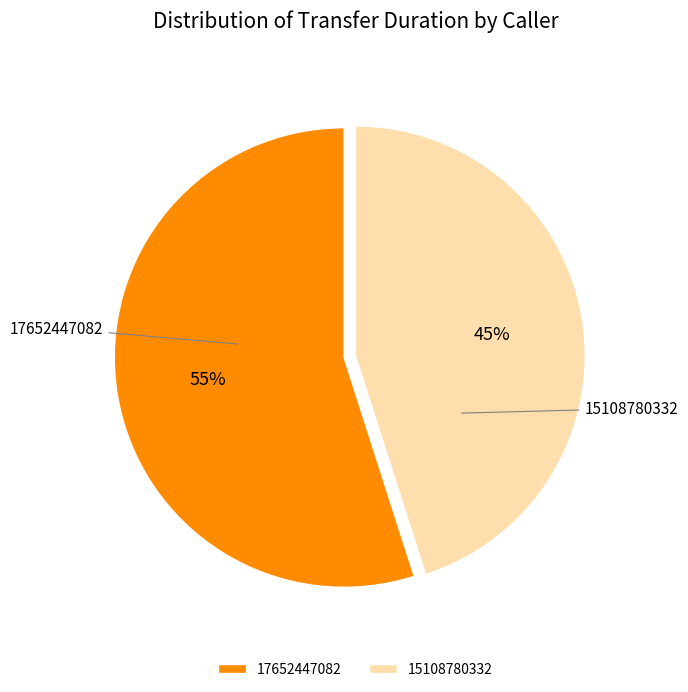

Does any single category account for the majority?

Yes